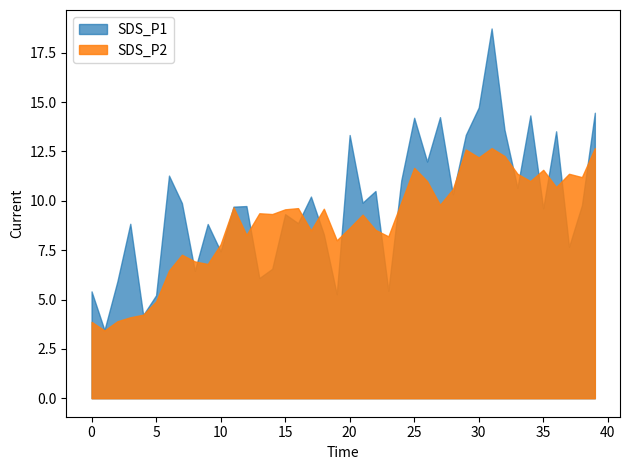

Is the value of SDS_P2 at 2021/04/15 00:47:28 greater than the value of SDS_P1 at 2021/04/15 00:41:19?

No